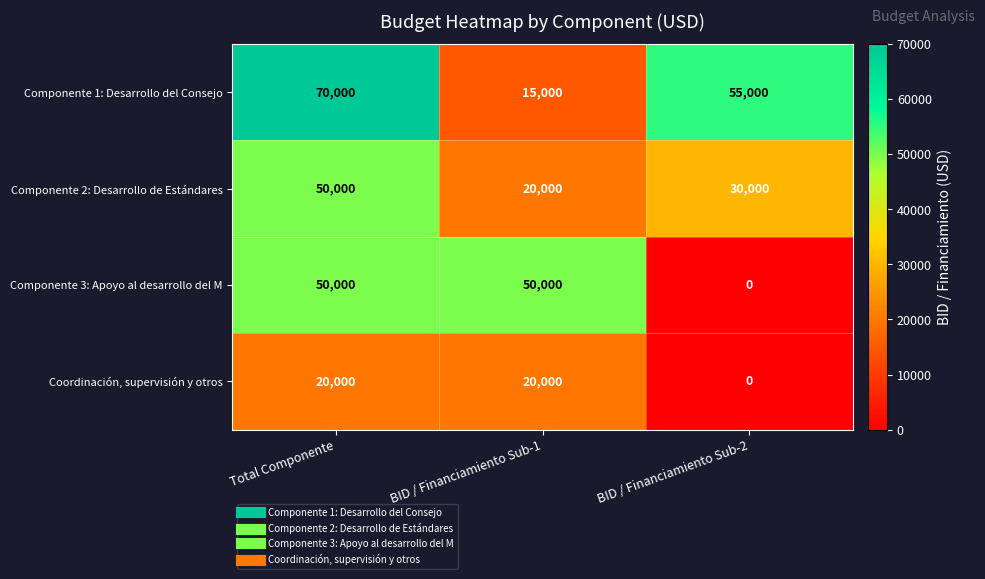

Count the Componente 1: Desarrollo del Consejo values in the range 15000 to 70000.

3